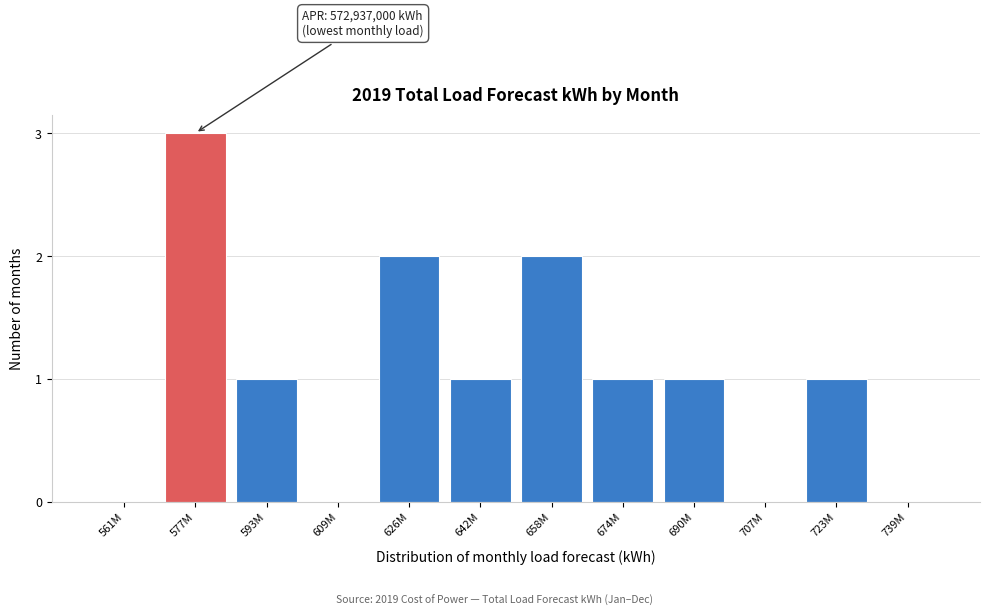

Reading right to left, transcribe all the data shown in this chart.

739M=0	723M=1	707M=0	690M=1	674M=1	658M=2	642M=1	626M=2	609M=0	593M=1	577M=3	561M=0